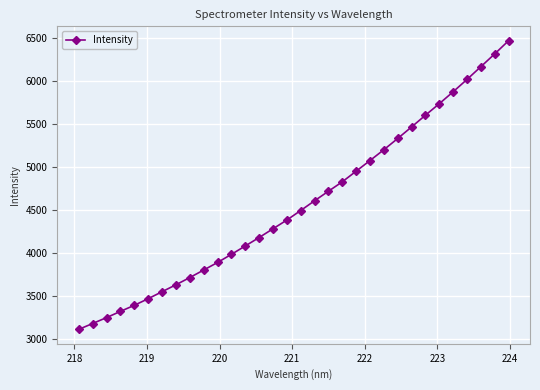

What is the sum of all values?

146232.7